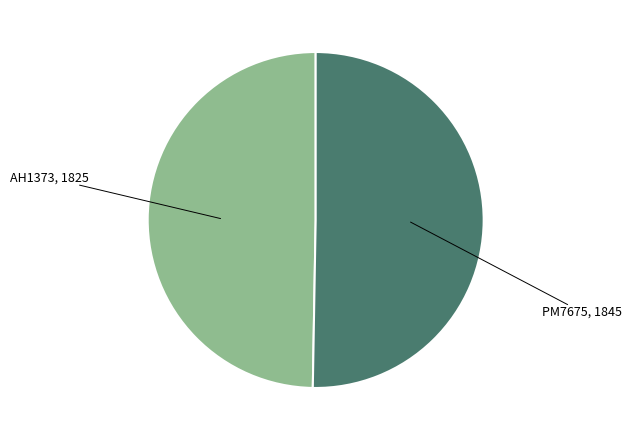

The PM7675, 1845 slice represents 39% of the pie. True or false?

False